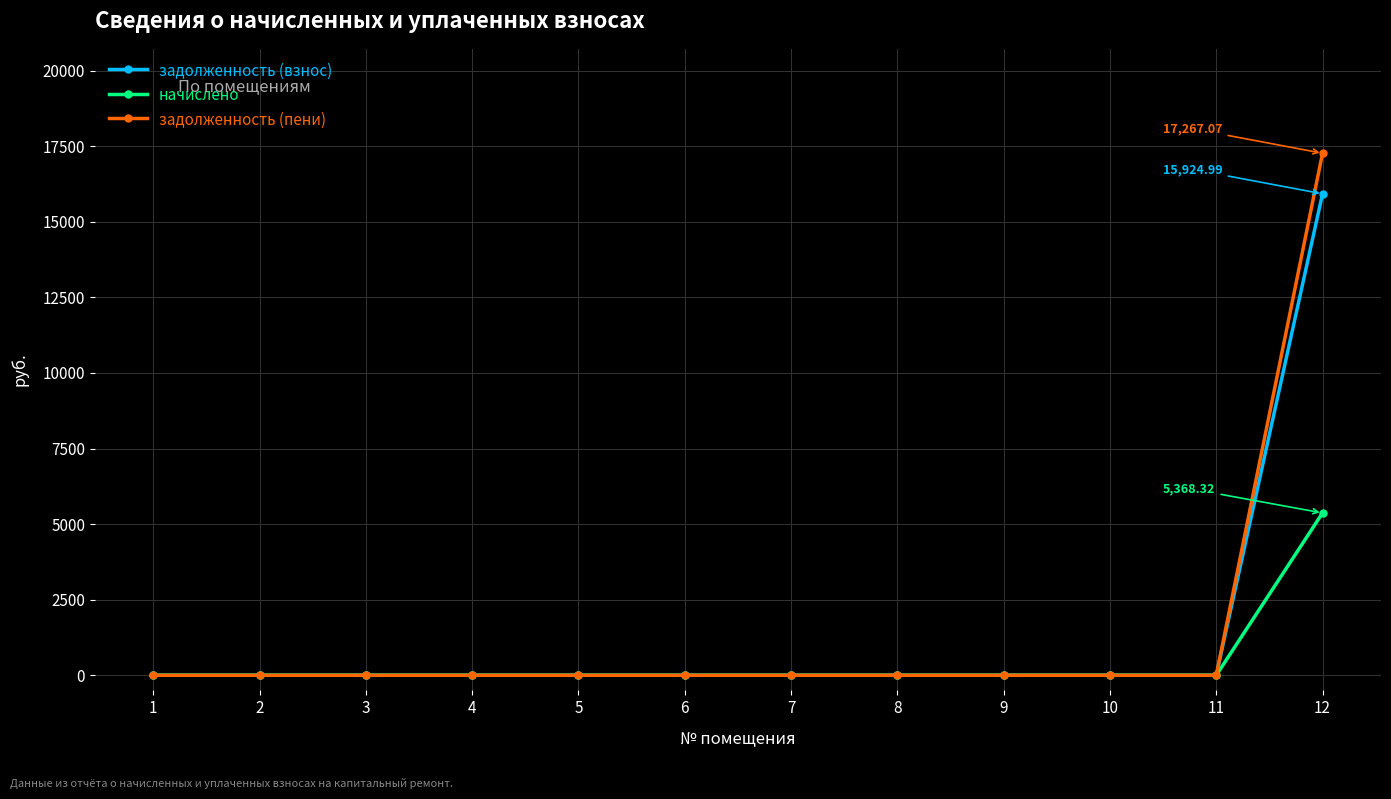

What are all the series names shown in the legend?

задолженность (взнос), начислено, задолженность (пени)